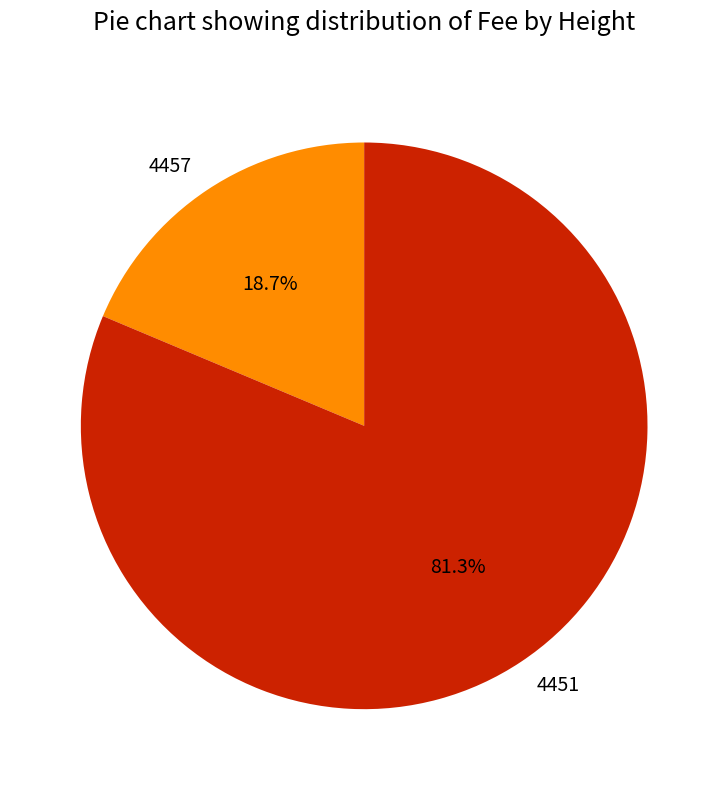

How many slices are in this pie chart?

2